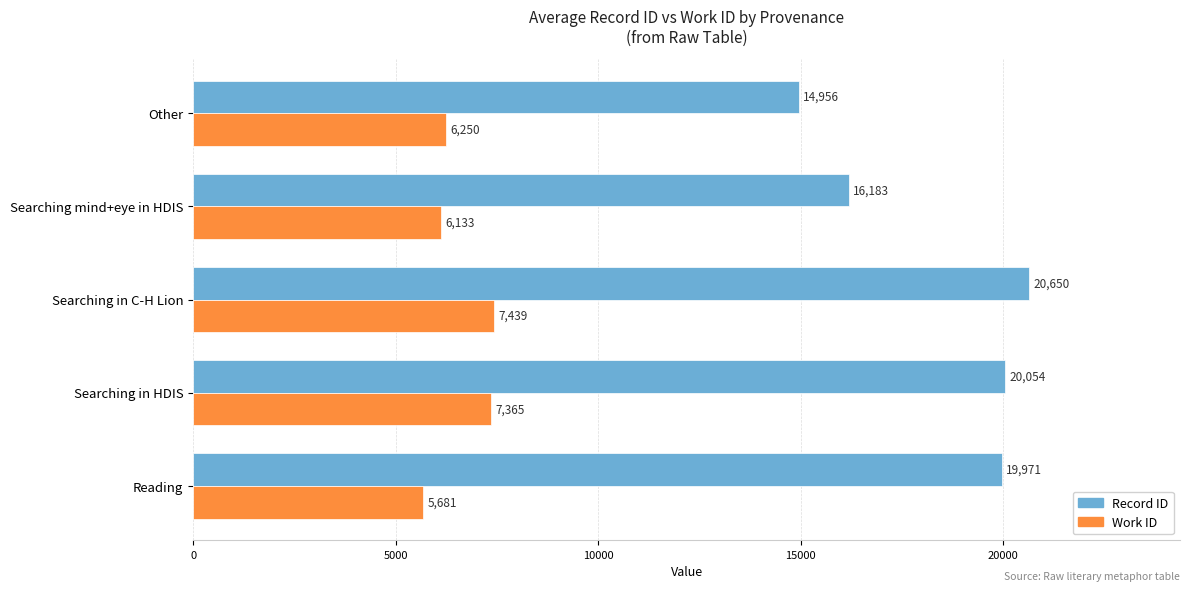

The value of Work ID at Searching in C-H Lion is 1847. True or false?

False